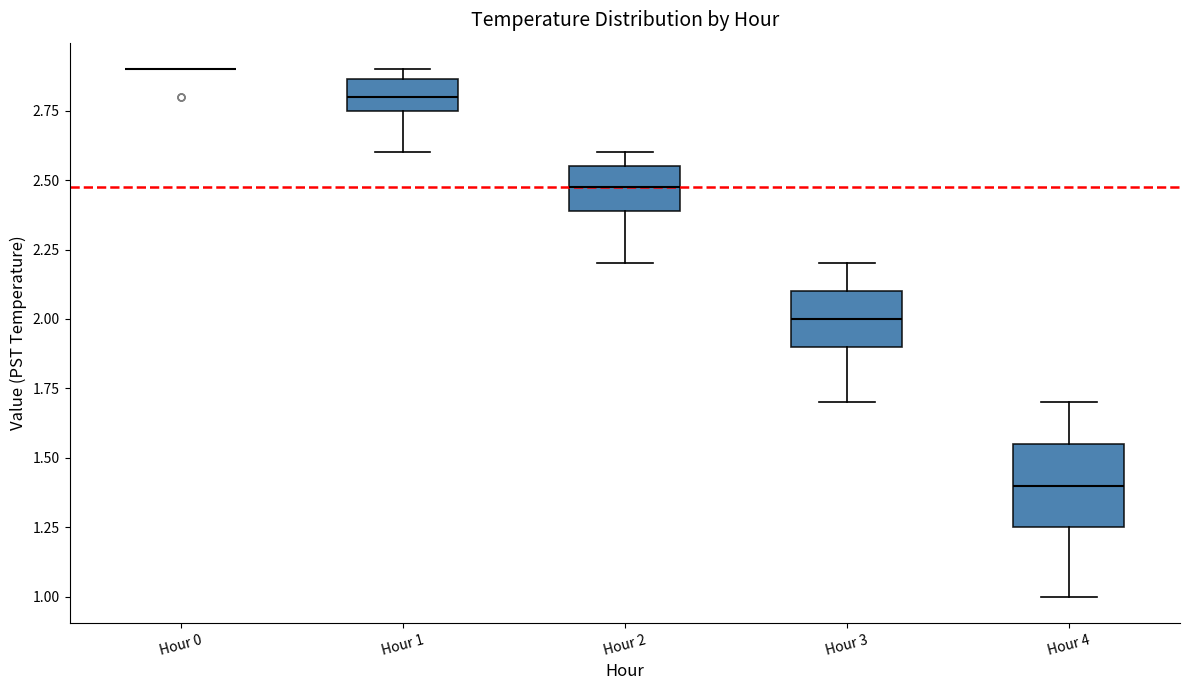

Comparing the boxes themselves (not the whiskers), which one is the tallest?

Hour 4